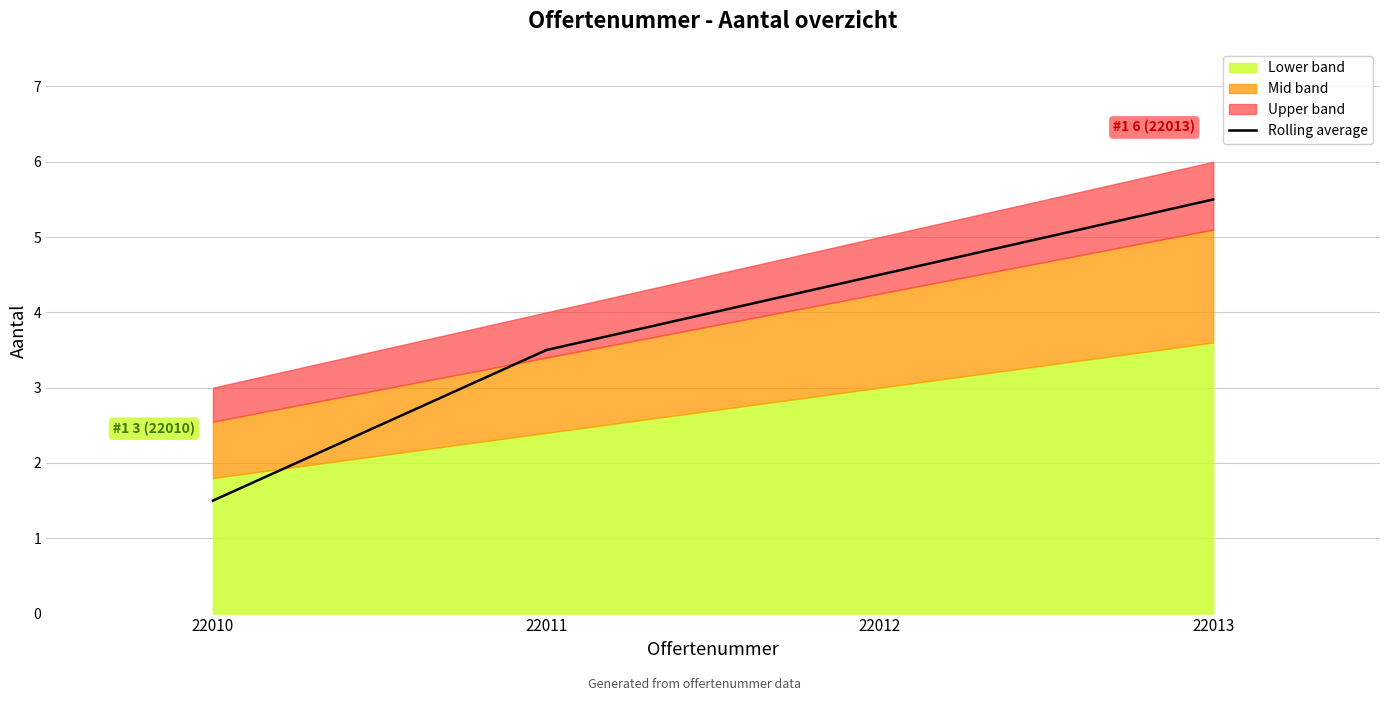

What is the highest value of the Rolling average series?

5.5